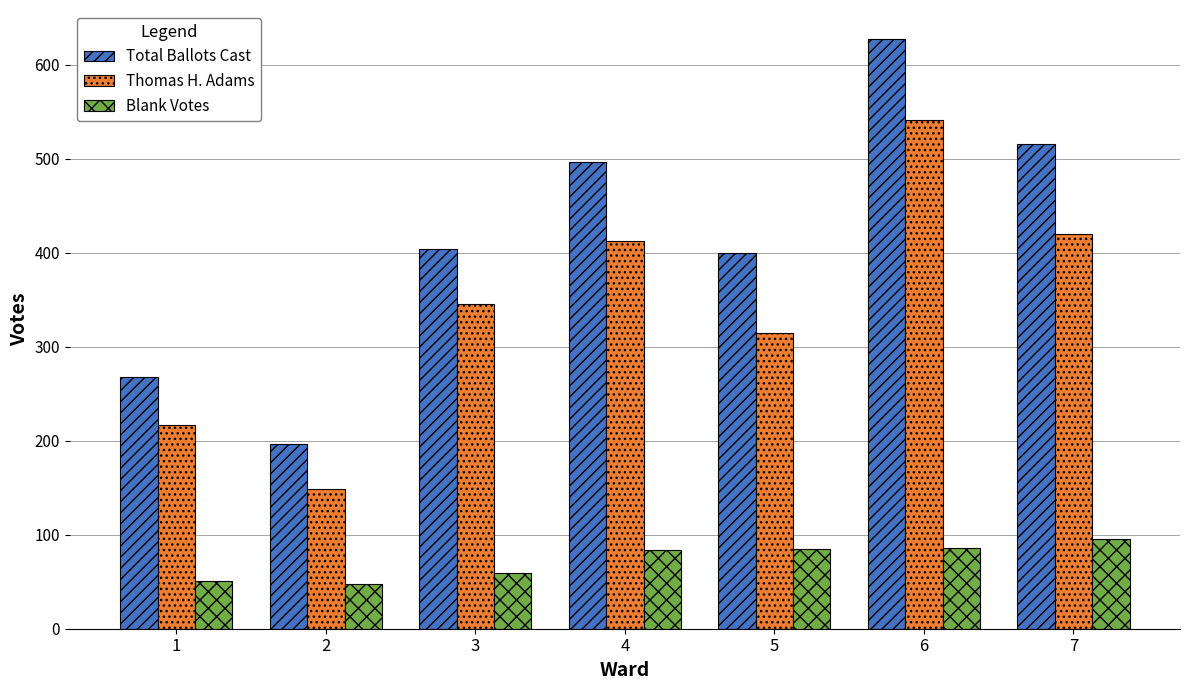

What is the value of the Thomas H. Adams bar at the 2nd from the left?

149